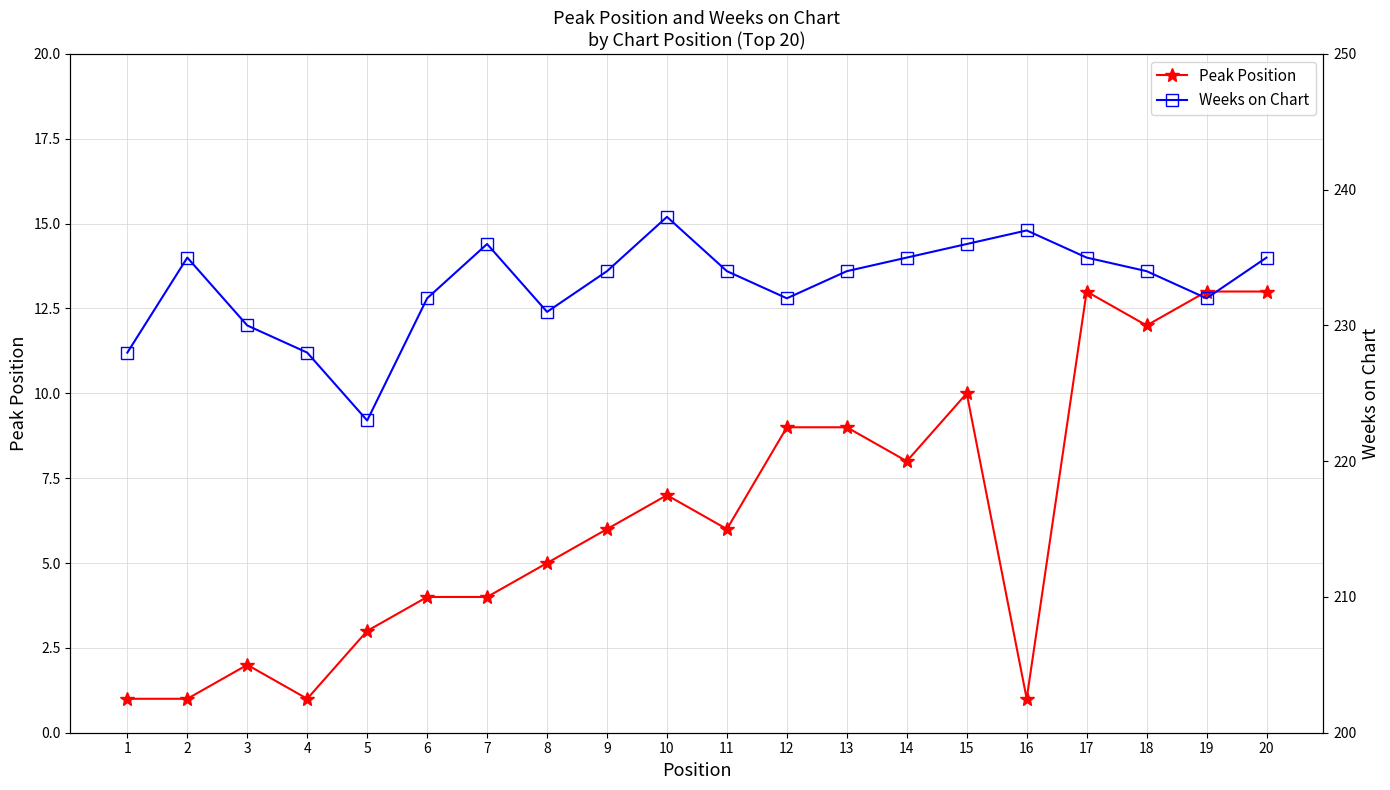

At which category is the sum across all series the highest?

17